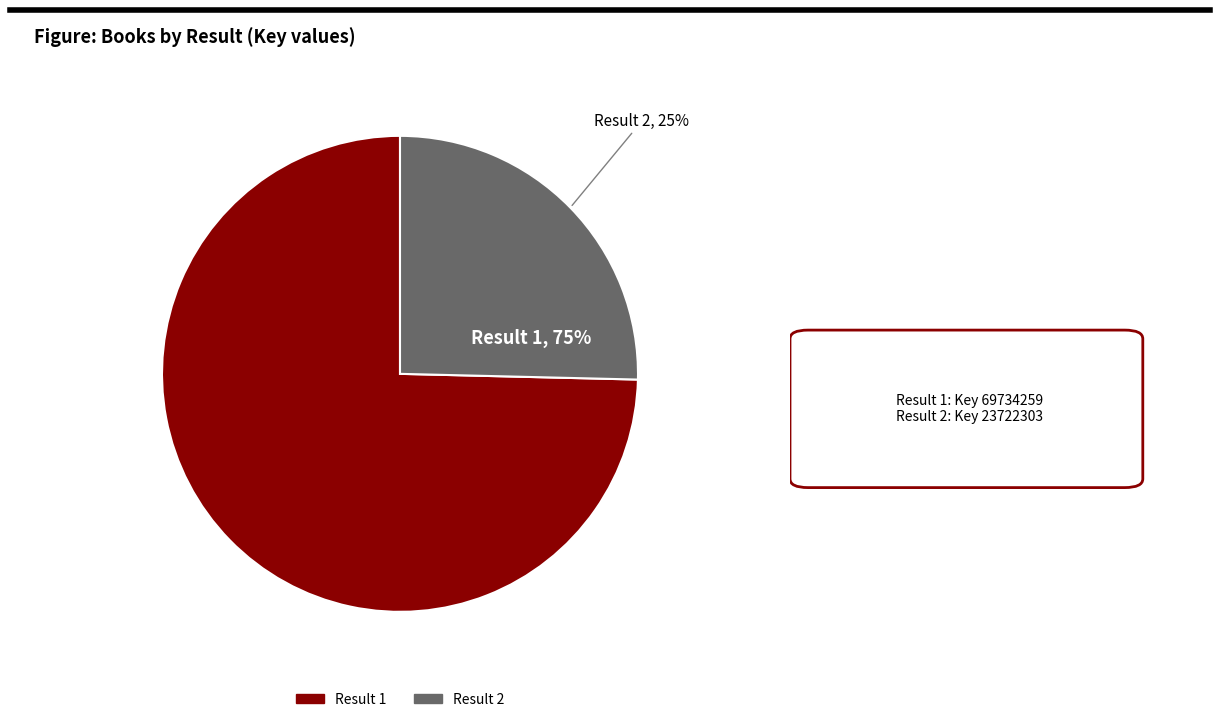

Rank the categories by value from lowest to highest.

2, 1